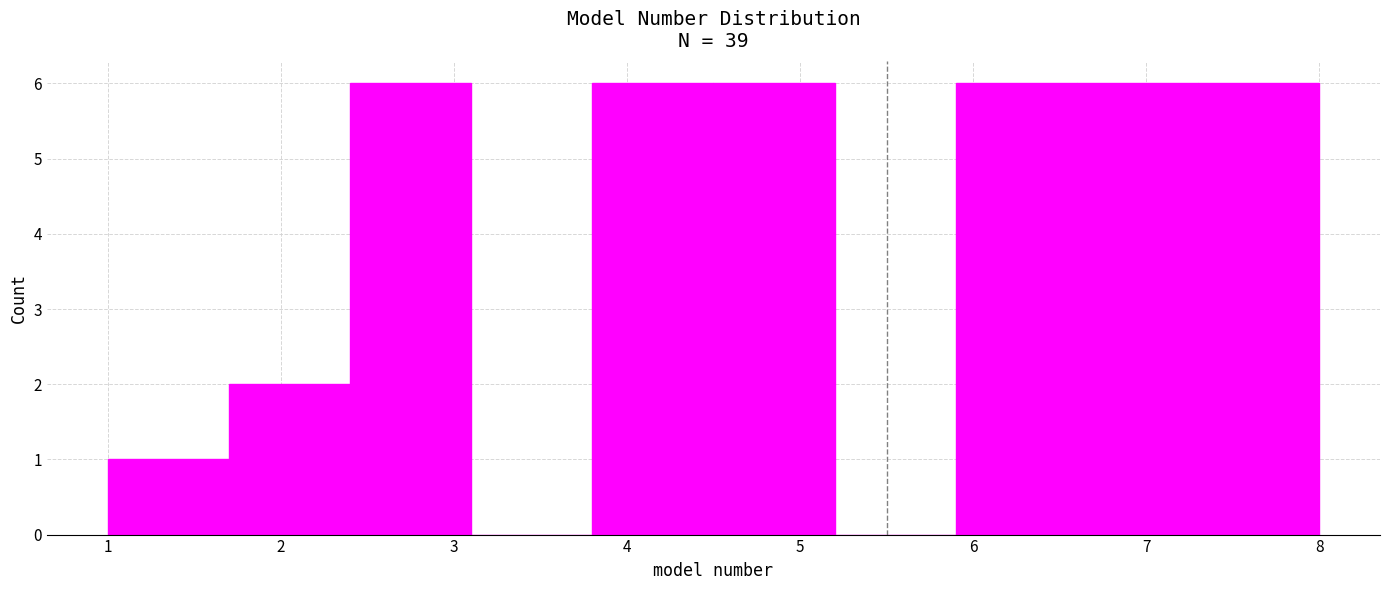

Reading left to right, transcribe this chart: for each bar, give the range it covers on the x-axis and its height. The values are not printed on the chart, so give them approximately, as read against the axis.

1.0 to 1.7: 1
1.7 to 2.4: 2
2.4 to 3.1: 6
3.1 to 3.8: 0
3.8 to 4.5: 6
4.5 to 5.2: 6
5.2 to 5.9: 0
5.9 to 6.6: 6
6.6 to 7.3: 6
7.3 to 8.0: 6